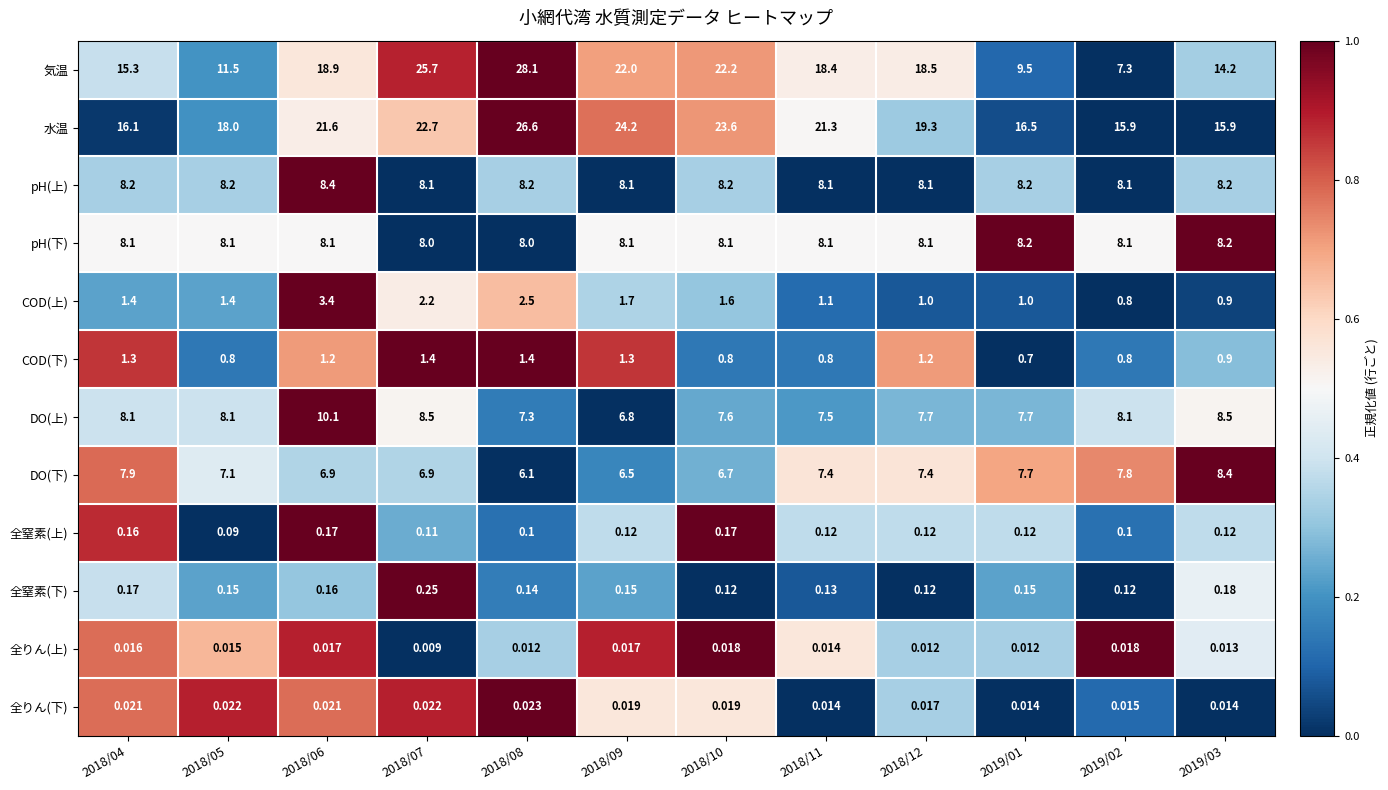

Which series has the widest spread of values?

気温